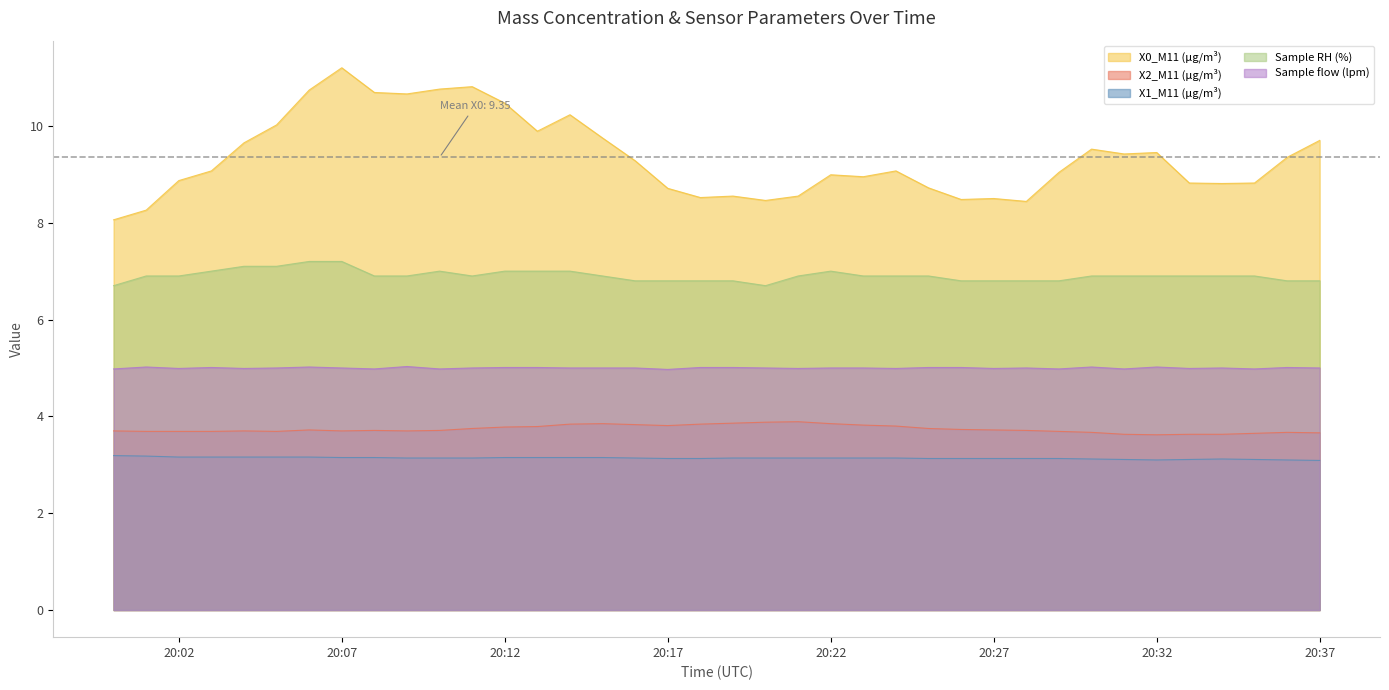

What is the highest value of the Sample RH (%) series?

7.2